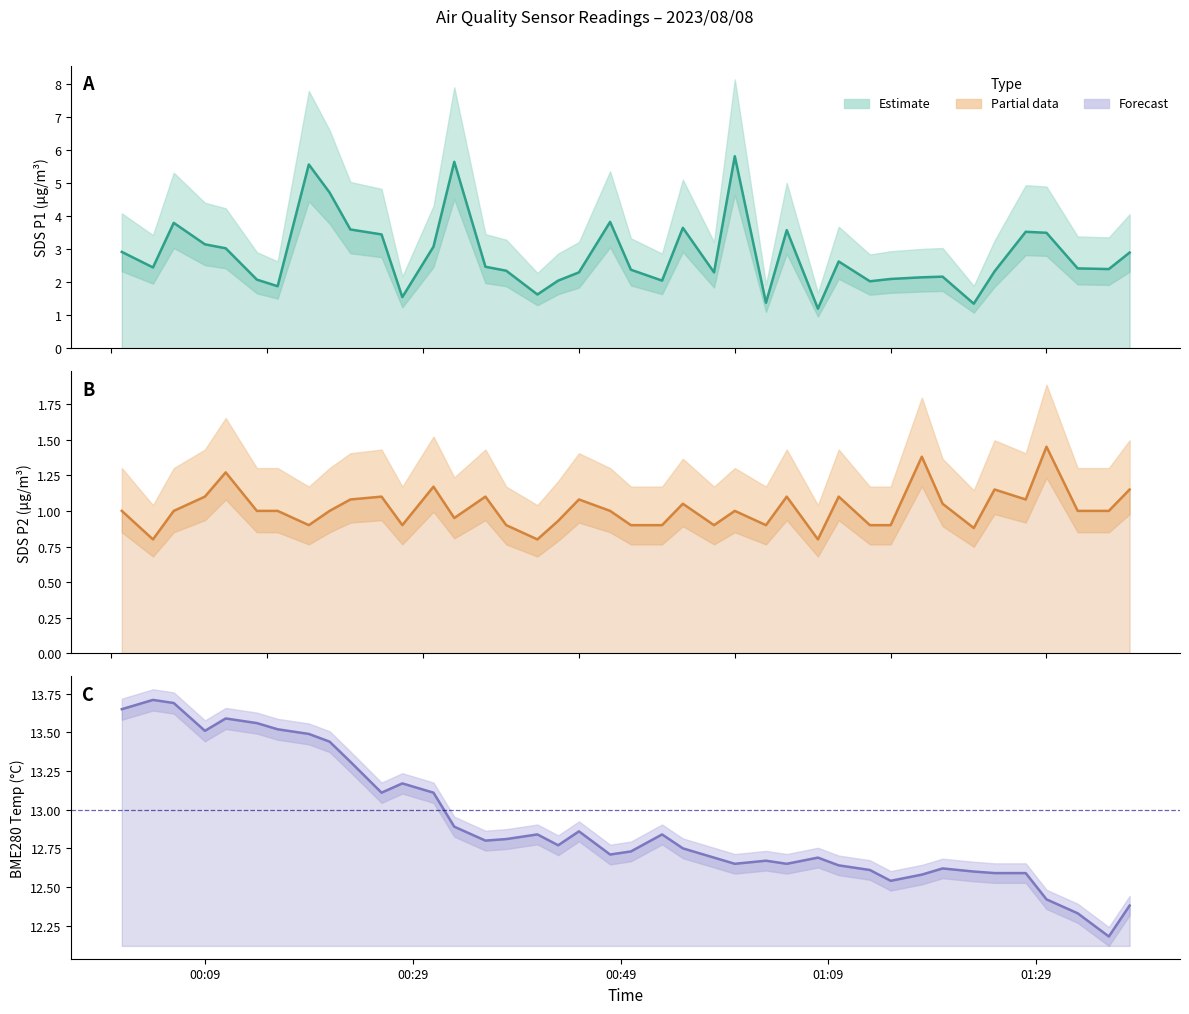

True or false: SDS_P2 and SDS_P1 cross at least once.

False